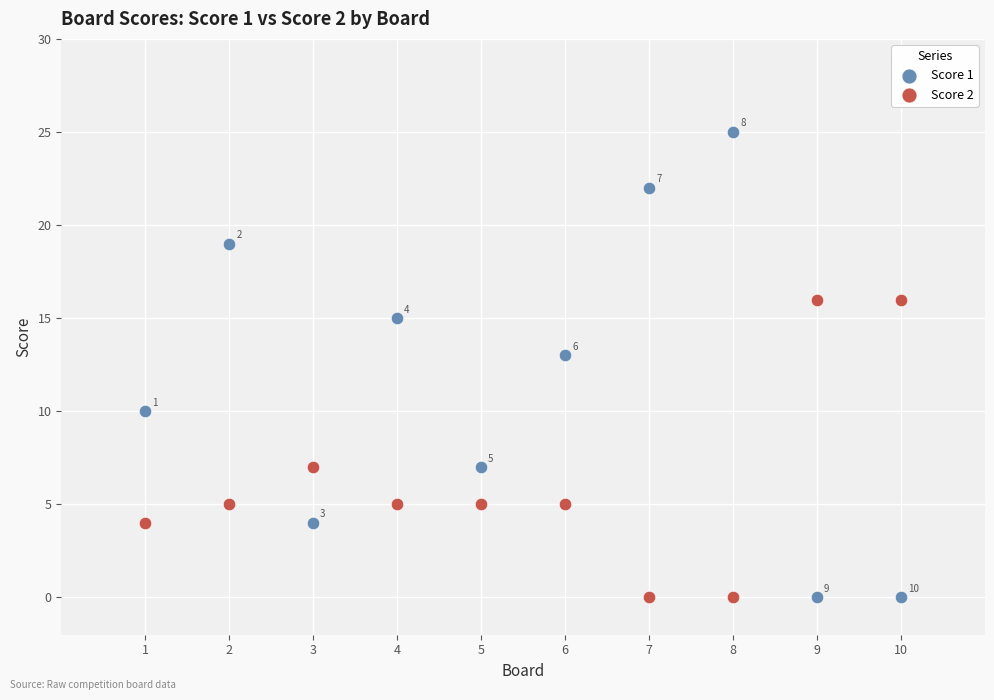

Which series contains the highest Y value?

Score 1